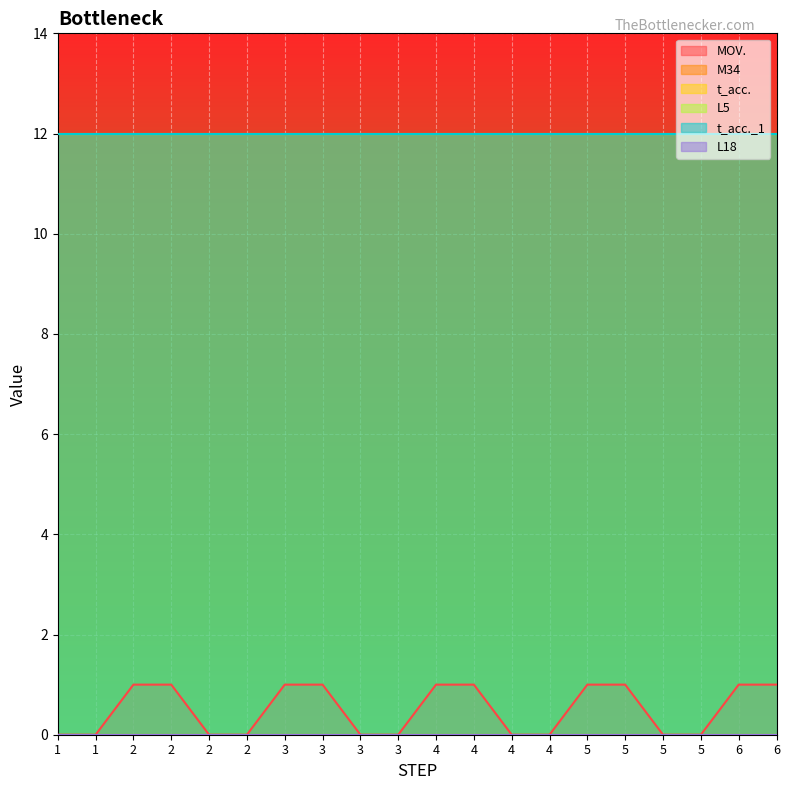

What is the difference between the highest and lowest values at 5?

12